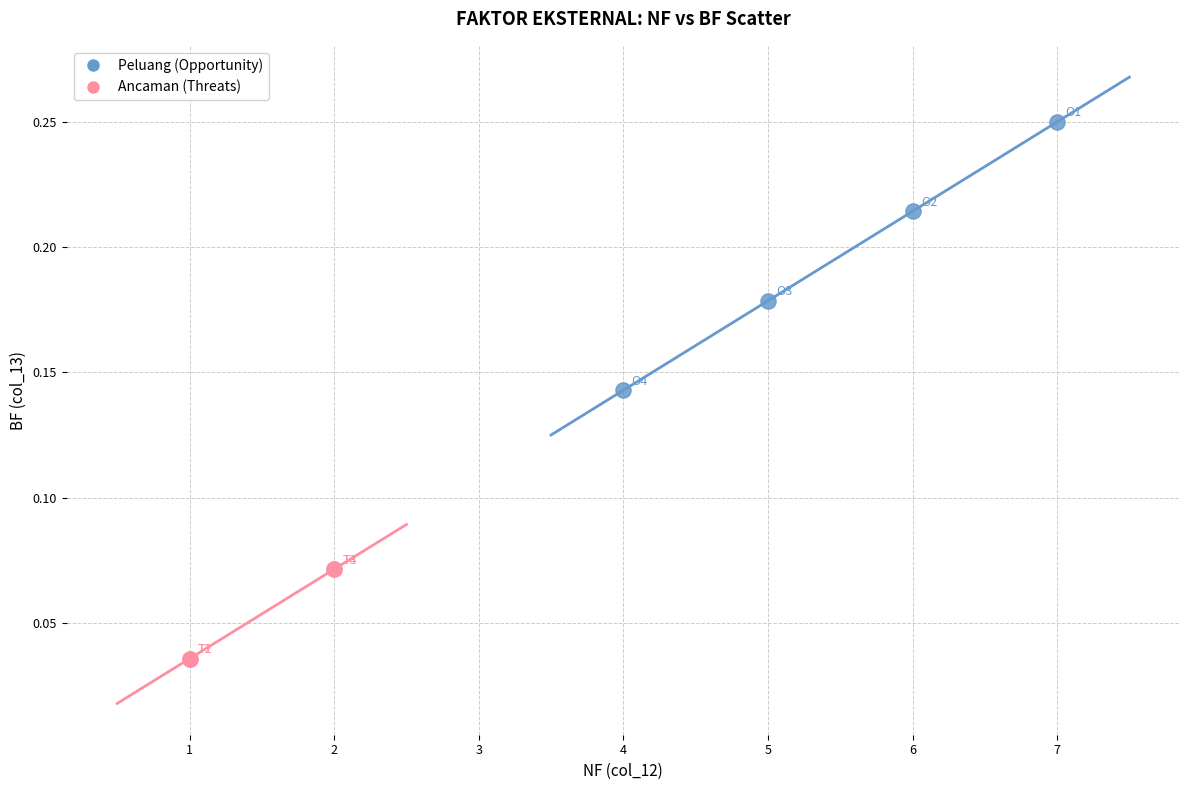

Which series has the largest Y range (max minus min)?

Peluang (Opportunity)